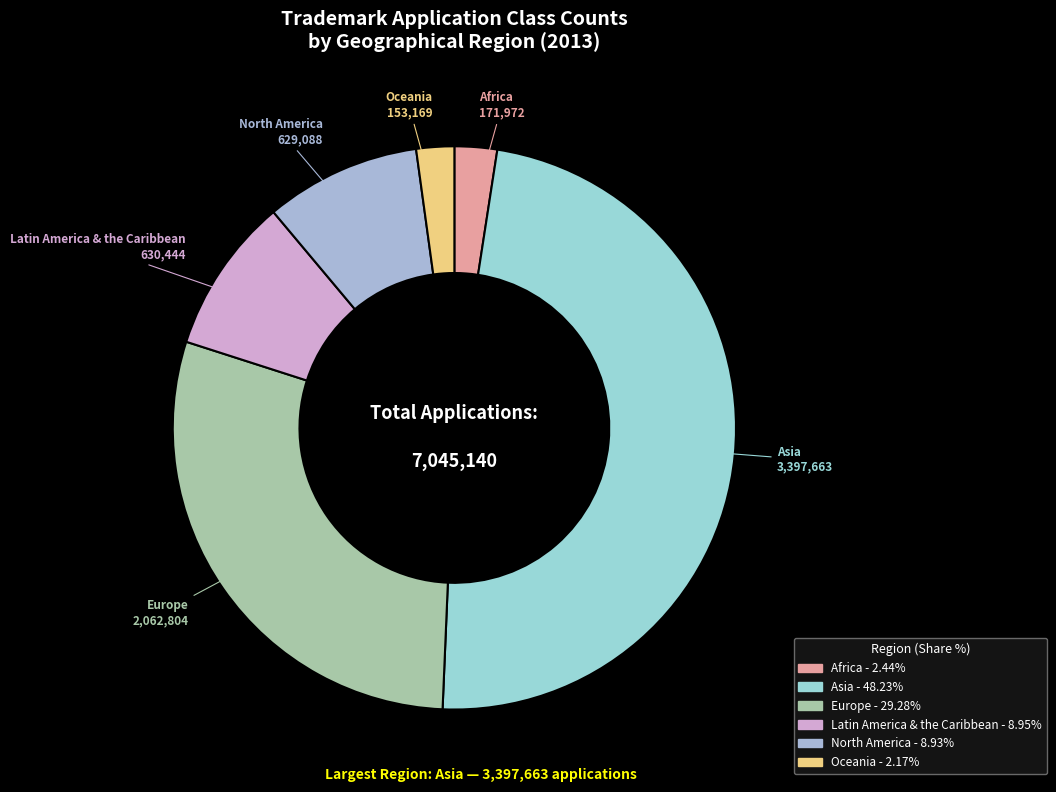

What is the largest slice in the pie chart?

Asia